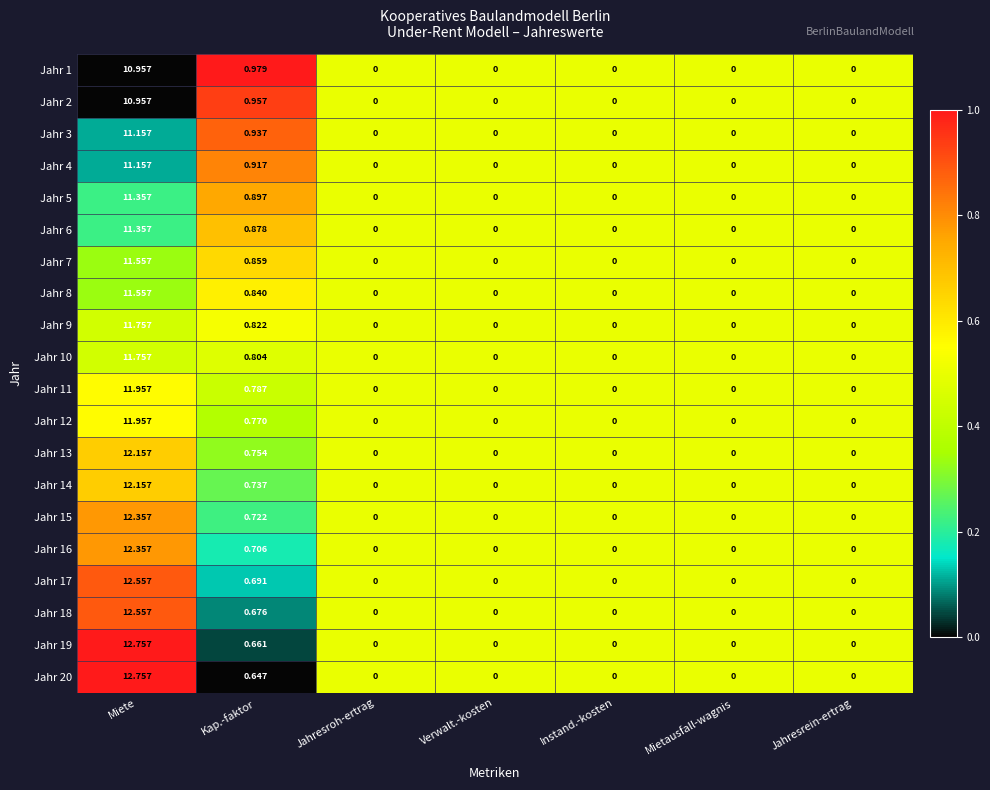

Is the value of Jahr 4 at Verwalt.-kosten greater than the value of Jahr 19 at Miete?

No